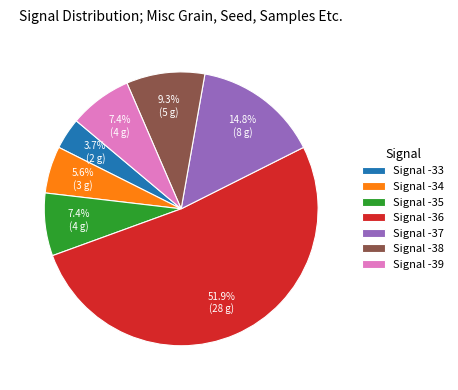

What portion of the pie excludes Signal -38?

90.7%